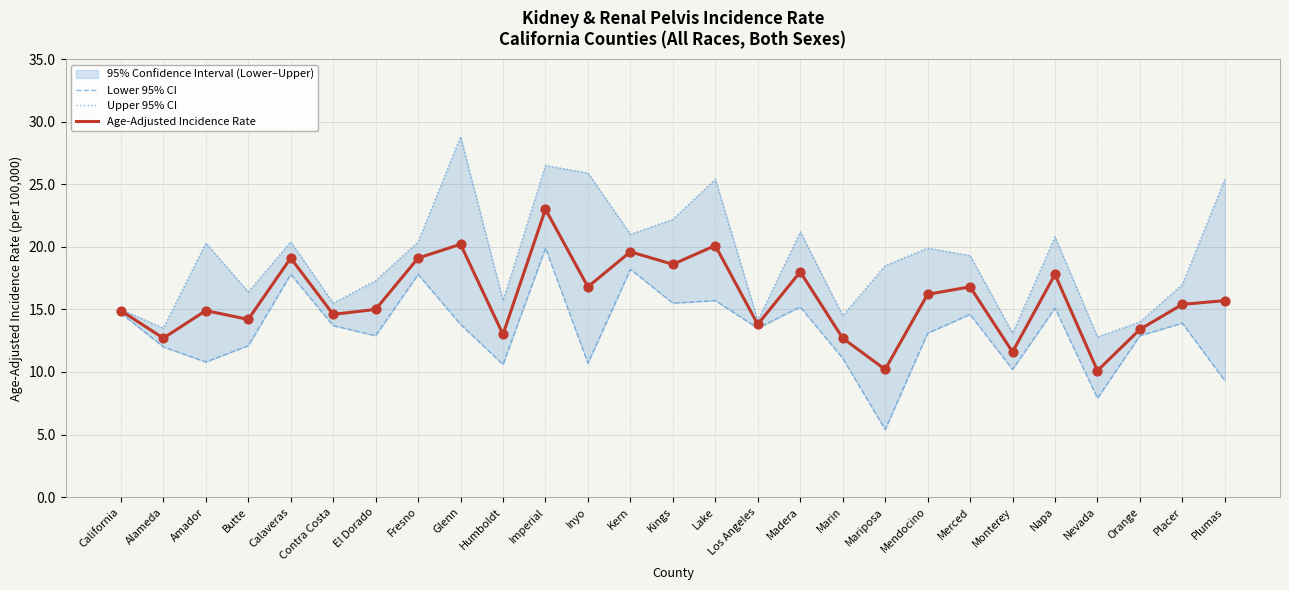

Which series contains the highest Y value?

Upper 95% CI